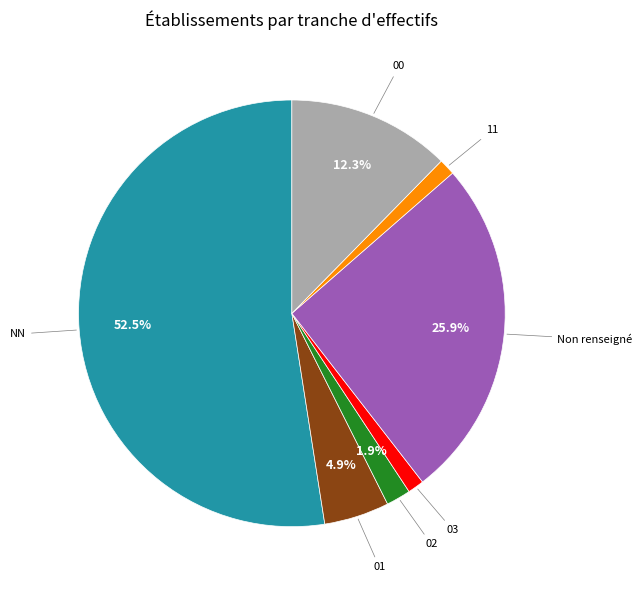

Is there any slice that represents more than half of the pie?

Yes